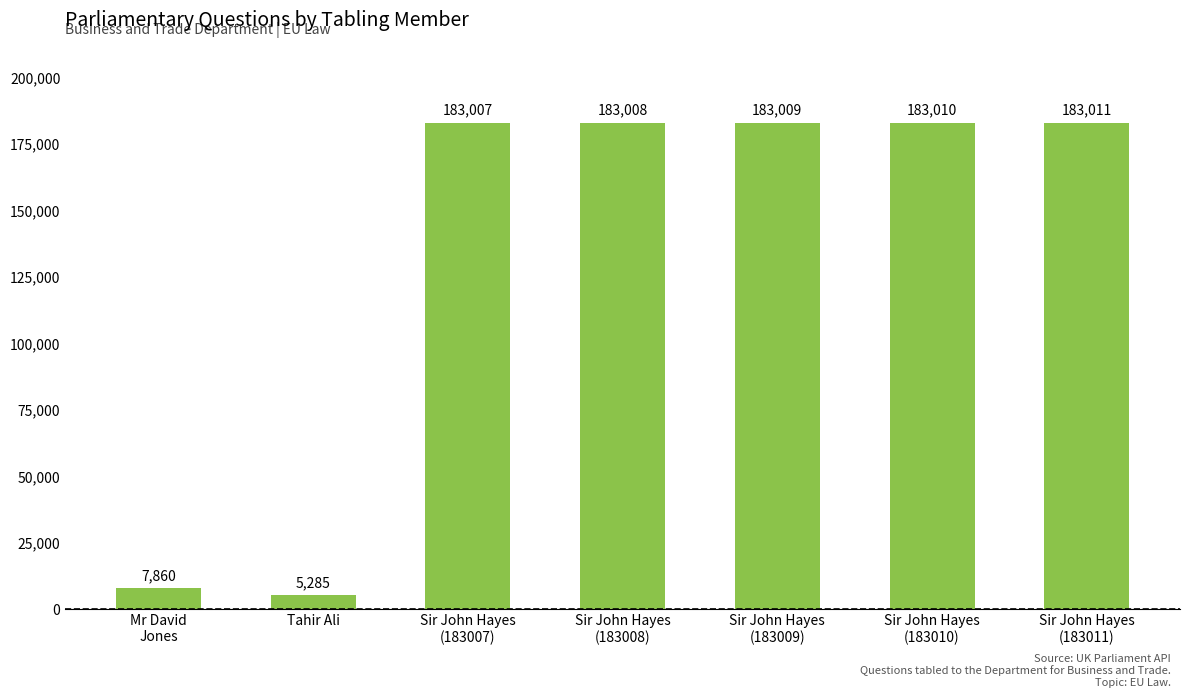

The chart shows a value of 5285 at Tahir Ali. True or false?

True